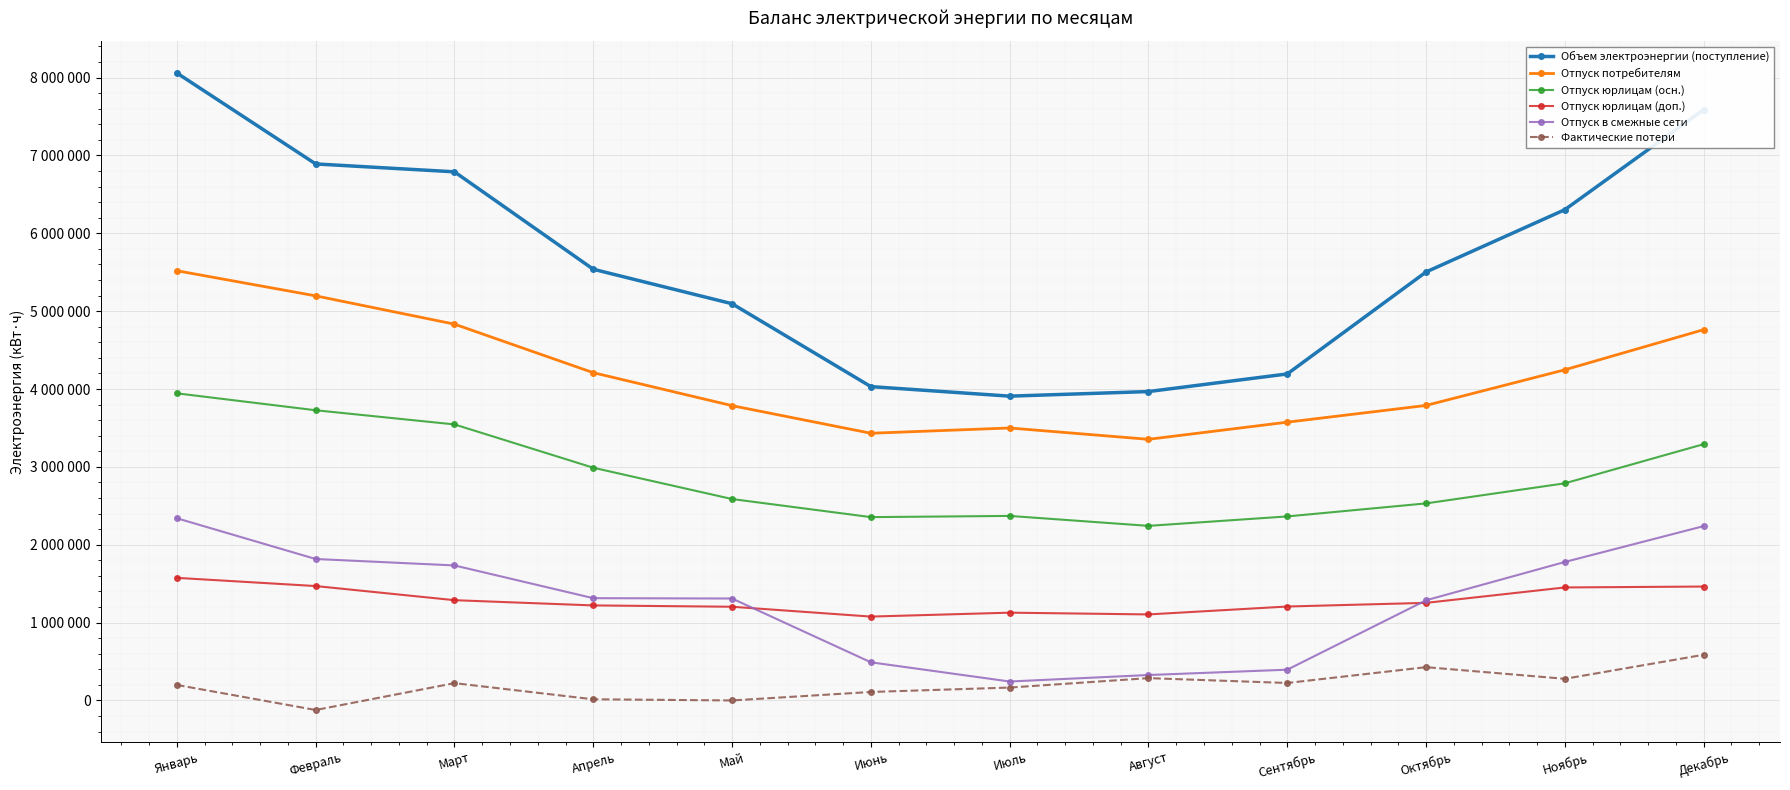

Reading right to left, transcribe all the data shown in this chart.

Объем электроэнергии (поступление): Декабрь=7587997	Ноябрь=6303357	Октябрь=5503185	Сентябрь=4193560	Август=3967384	Июль=3908379	Июнь=4030915	Май=5095370	Апрель=5538350	Март=6789534	Февраль=6890842	Январь=8058573
Отпуск потребителям: Декабрь=4762156	Ноябрь=4246819	Октябрь=3789119	Сентябрь=3574197	Август=3354007	Июль=3499444	Июнь=3431887	Май=3786158	Апрель=4209679	Март=4833085	Февраль=5196572	Январь=5519164
Отпуск юрлицам (осн.): Декабрь=3291660	Ноябрь=2788967	Октябрь=2530942	Сентябрь=2363614	Август=2242405	Июль=2370064	Июнь=2354716	Май=2586911	Апрель=2989139	Март=3545227	Февраль=3727213	Январь=3944564
Отпуск юрлицам (доп.): Декабрь=1463048	Ноябрь=1451408	Октябрь=1253506	Сентябрь=1206416	Август=1104940	Июль=1127488	Июнь=1077170	Май=1203572	Апрель=1220540	Март=1287858	Февраль=1469359	Январь=1574600
Отпуск в смежные сети: Декабрь=2239054	Ноябрь=1778606	Октябрь=1286428	Сентябрь=394999	Август=326639	Июль=243349	Июнь=490079	Май=1309212	Апрель=1313669	Март=1734178	Февраль=1816888	Январь=2340000
Фактические потери: Декабрь=586787	Ноябрь=277932	Октябрь=427638	Сентябрь=224364	Август=286738	Июль=165586	Июнь=108949	Май=0	Апрель=15002	Март=222271	Февраль=-122618	Январь=199409